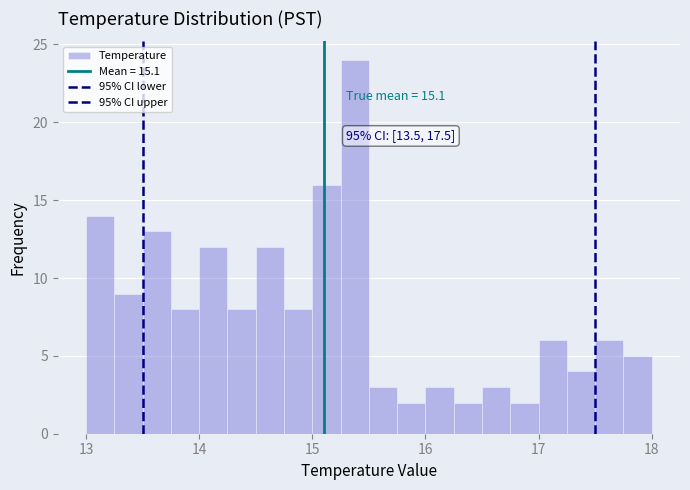

Read against the x-axis, roughly where is the centre of the tallest bar?

15.4